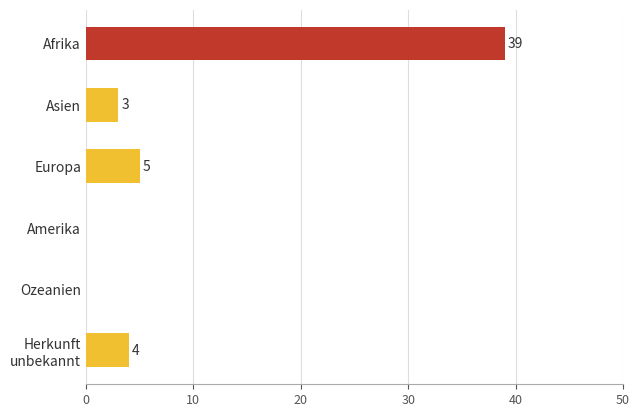

What value does the data have at Afrika, to the nearest 5?

40